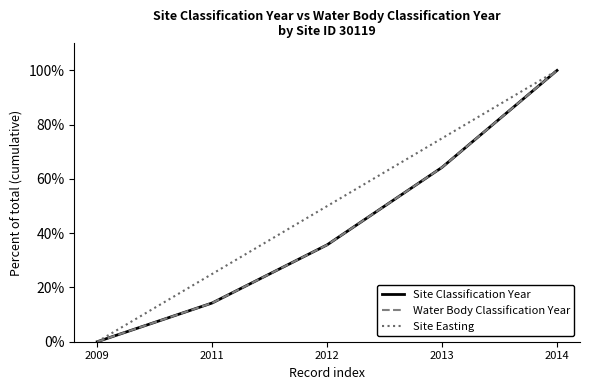

Is this an area chart (filled region under the line)?

No